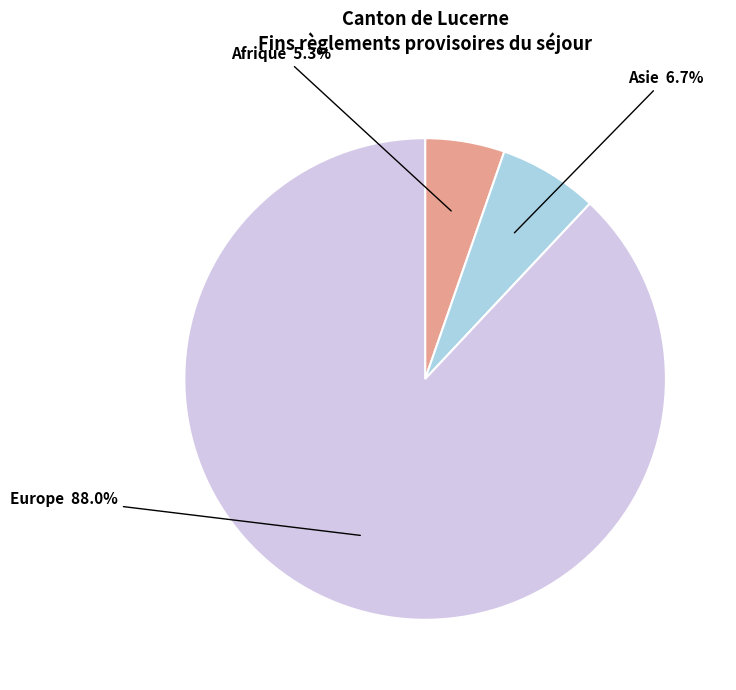

Is it true that Afrique is 1% of the pie?

False